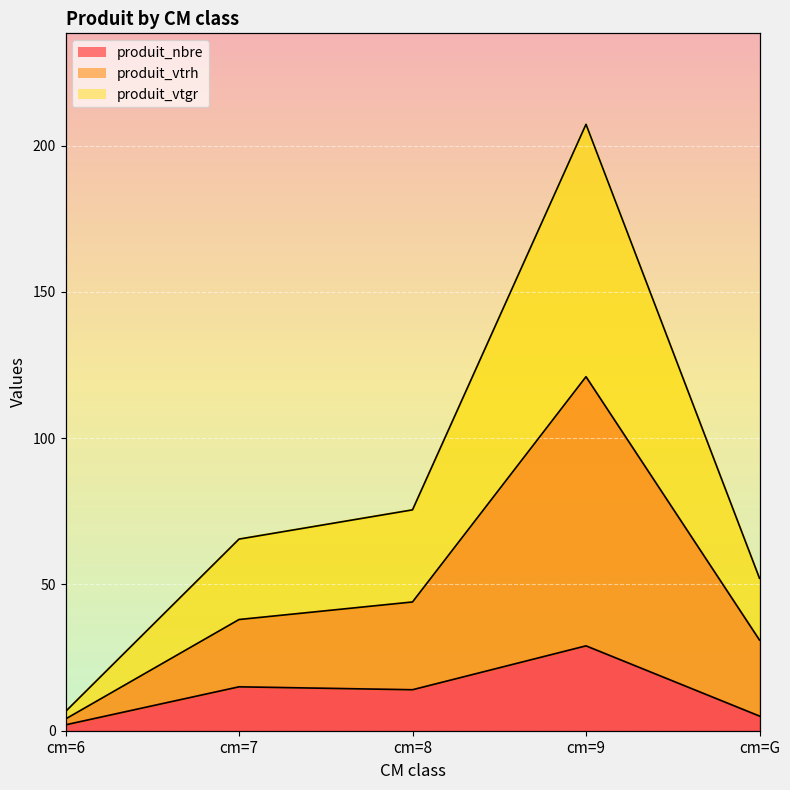

List the series in order of their overall mean, lowest first.

produit_nbre, produit_vtrh, produit_vtgr